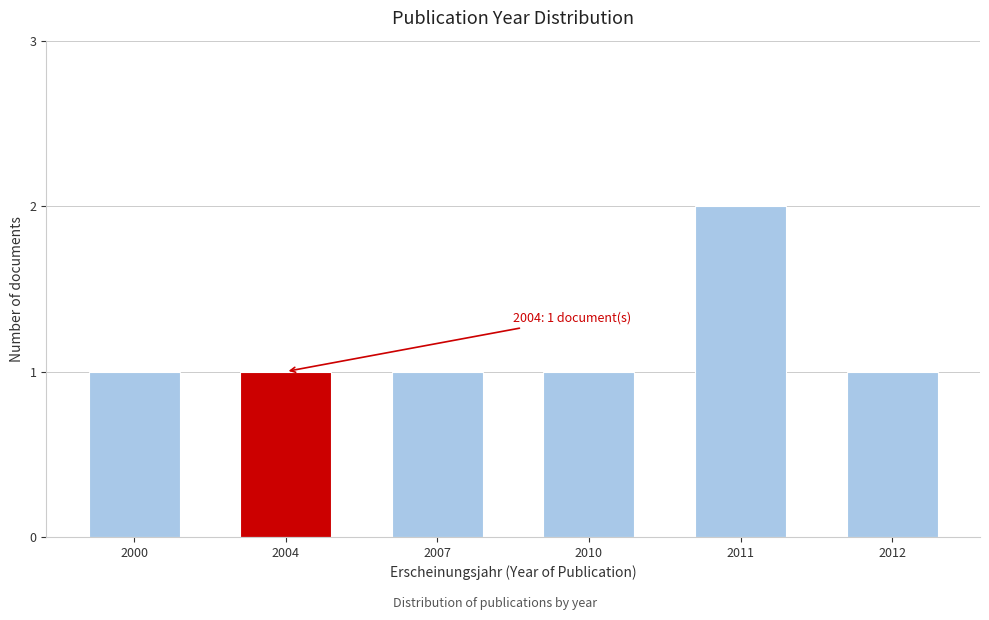

Reading left to right, list all the values displayed in this chart.

2000=1	2004=1	2007=1	2010=1	2011=2	2012=1